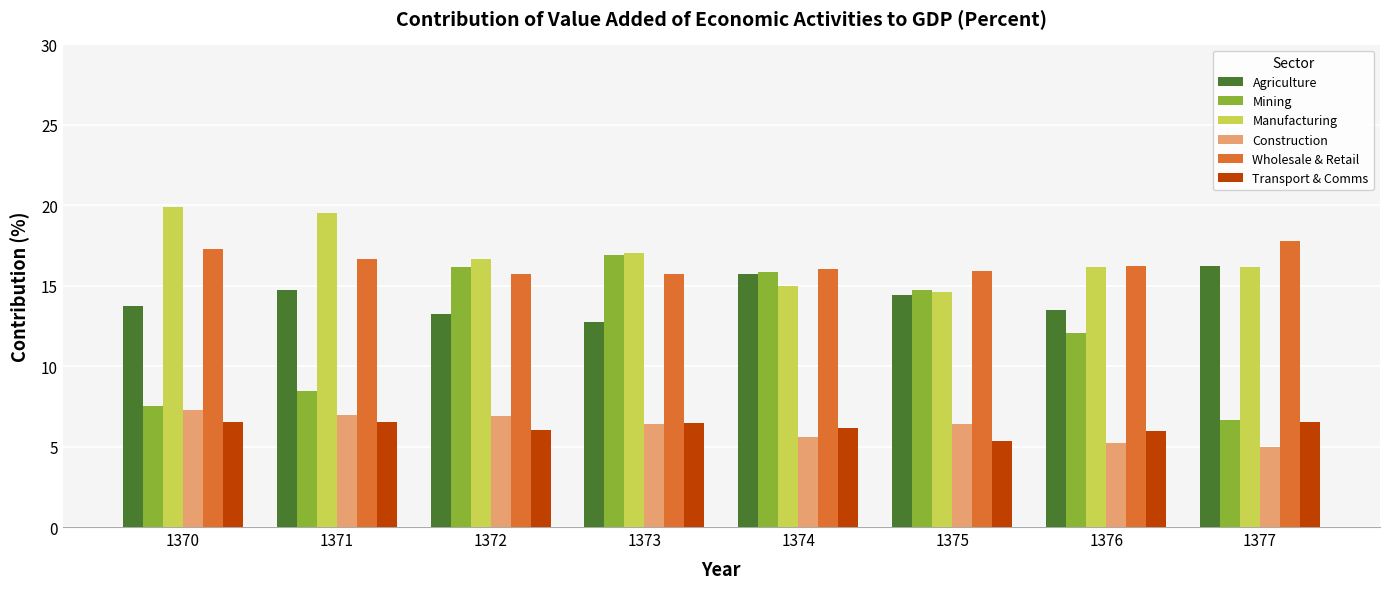

The Agriculture series shows 12.7 at 1373. True or false?

True